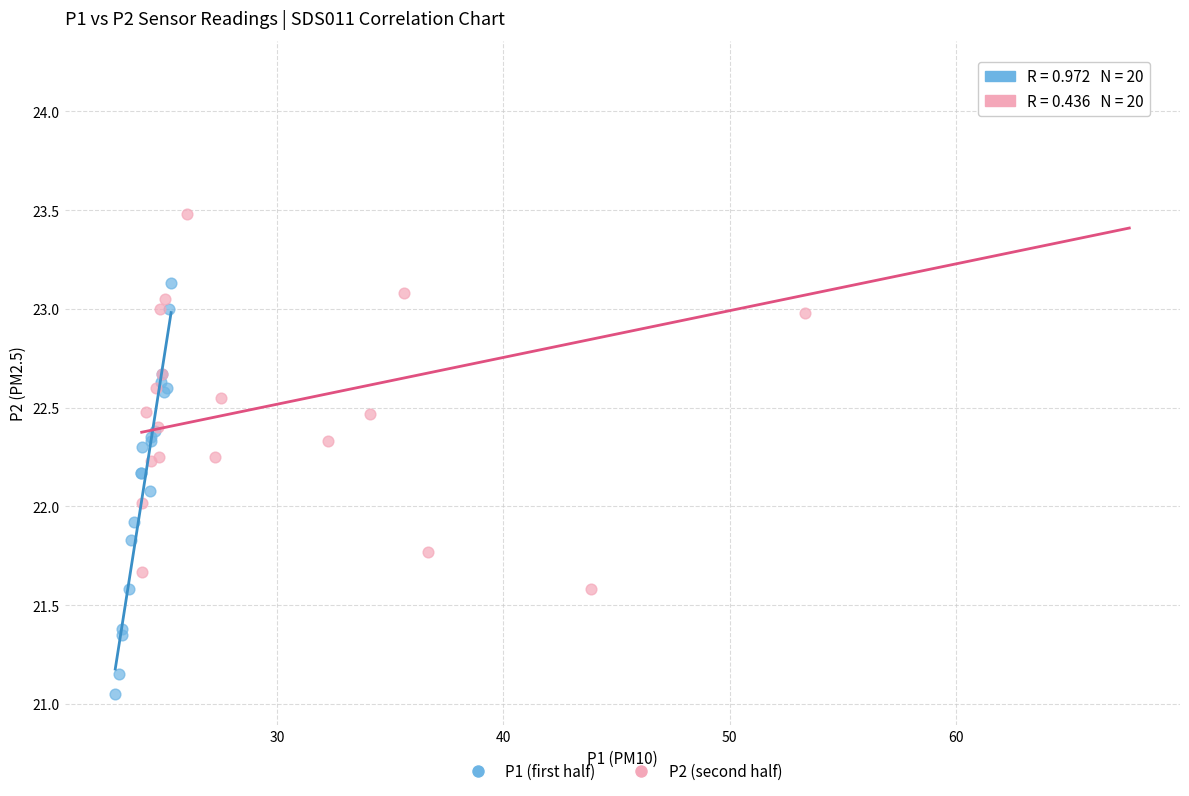

Which series has the widest spread of Y values?

P2 (second half)